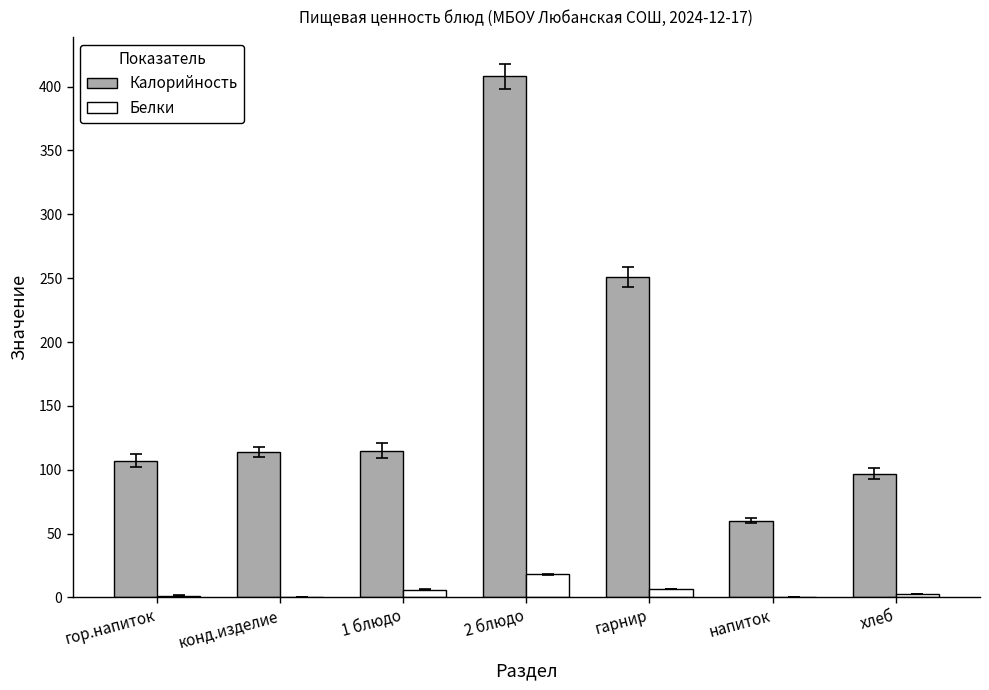

The Калорийность series shows 107.0 at гор.напиток. True or false?

True